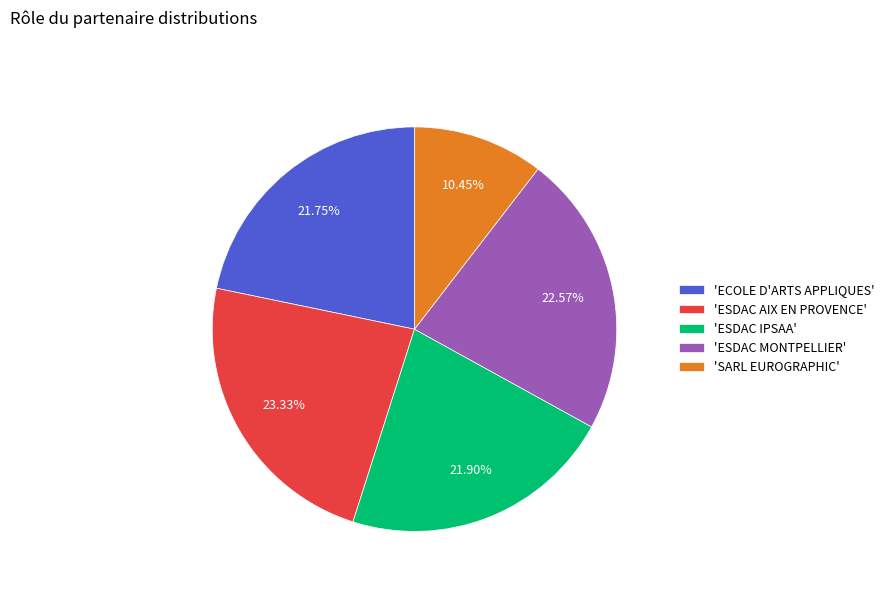

How many segments does this pie chart have?

5